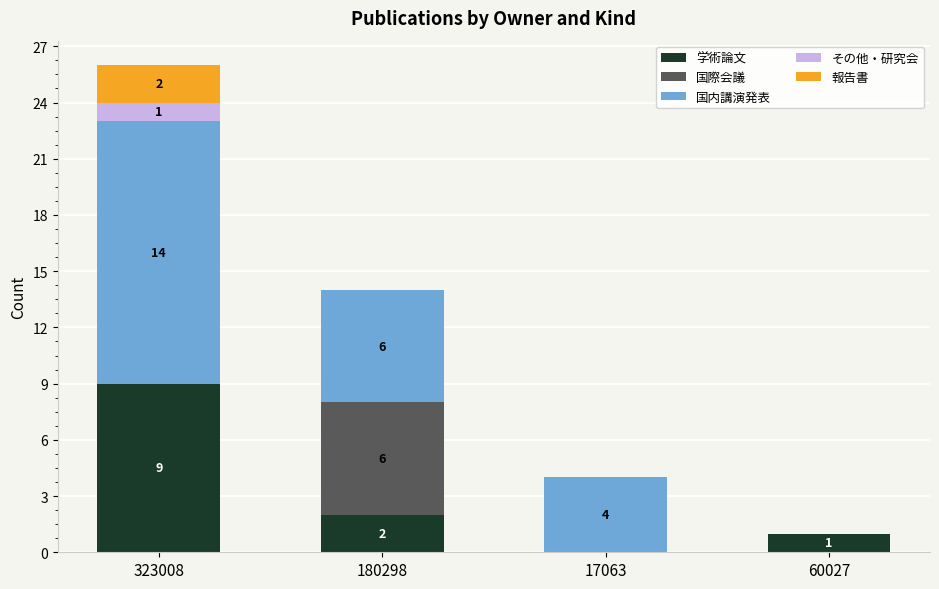

Is it true that 学術論文 equals -4 at 17063?

False